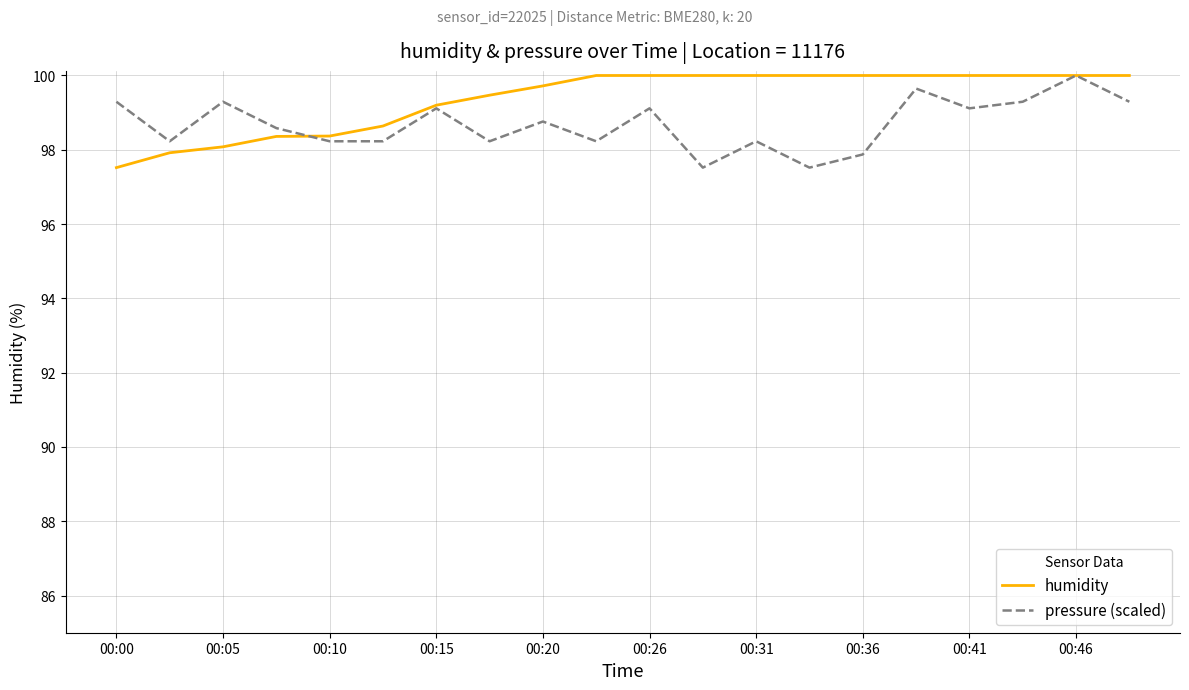

At how many categories does at least one series exceed 99?

16